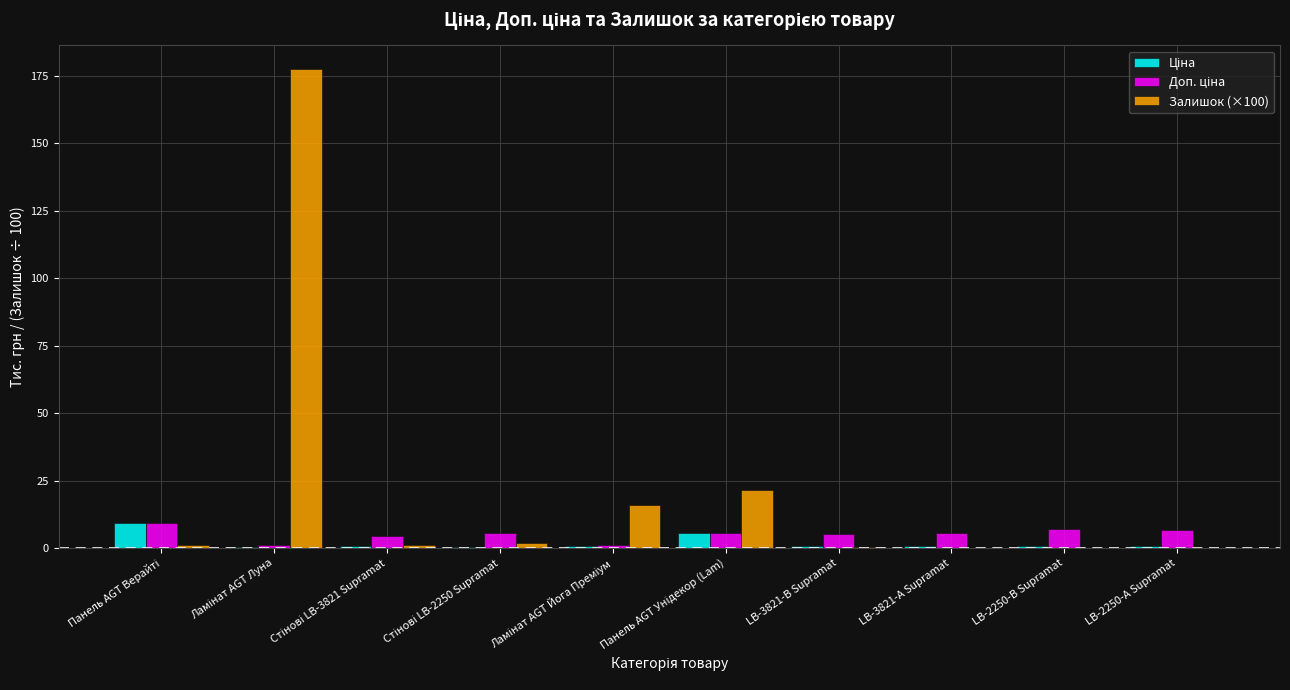

Which series has the largest total across all categories?

Залишок (×100)